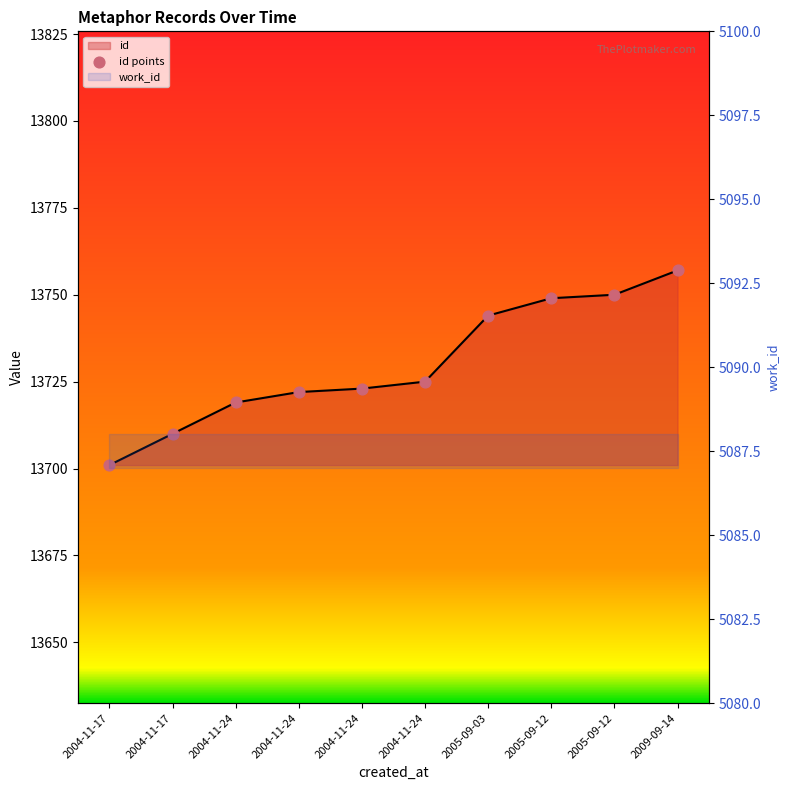

What is the change in value from 2004-11-17 to 2009-09-14?

+47